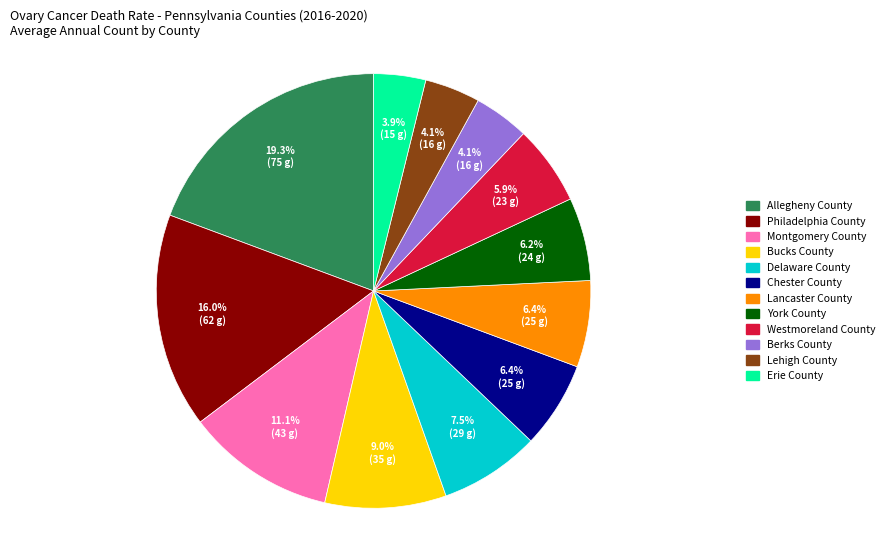

What percentage is the Bucks County slice, to the nearest percent?

9%